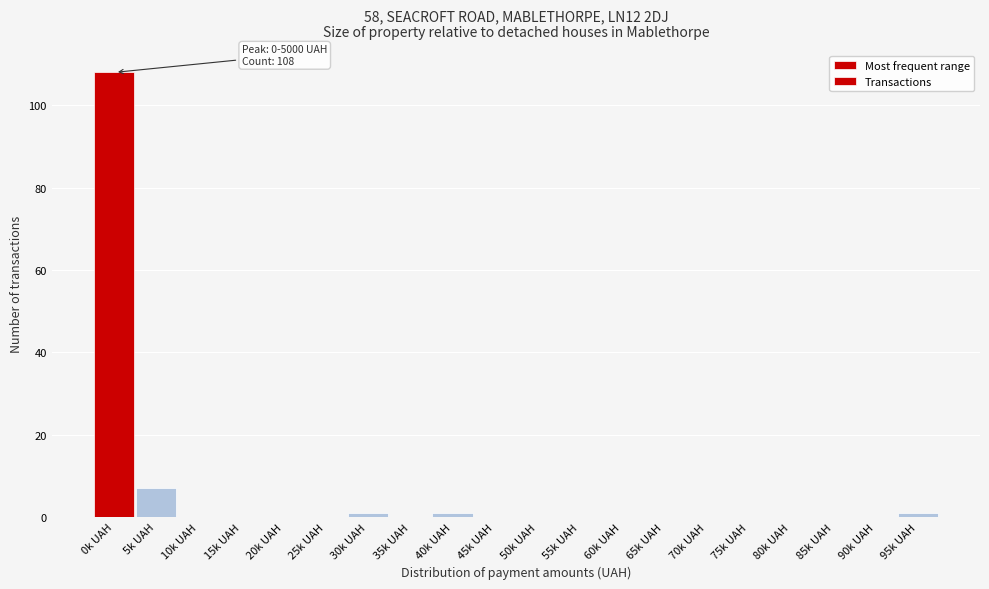

Reading right to left, extract all data points from this chart.

95k UAH=1	90k UAH=0	85k UAH=0	80k UAH=0	75k UAH=0	70k UAH=0	65k UAH=0	60k UAH=0	55k UAH=0	50k UAH=0	45k UAH=0	40k UAH=1	35k UAH=0	30k UAH=1	25k UAH=0	20k UAH=0	15k UAH=0	10k UAH=0	5k UAH=7	0k UAH=108